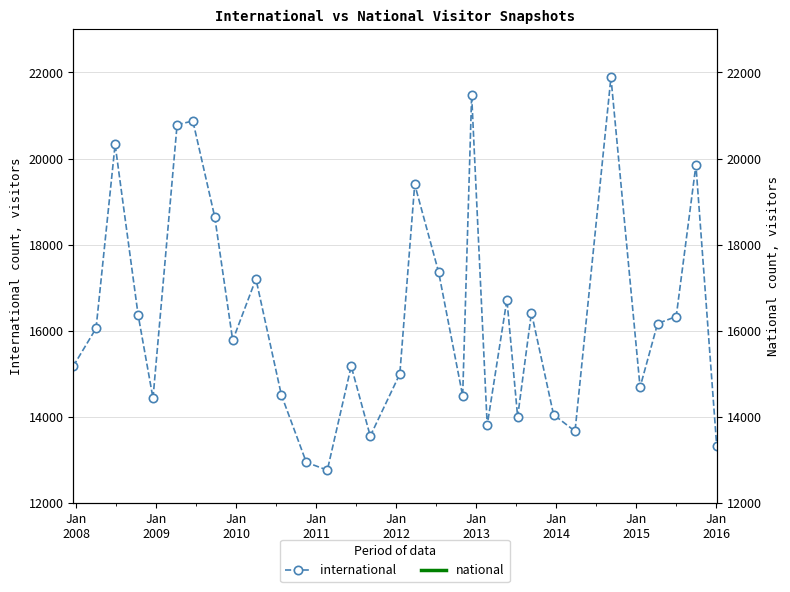

Between Jan
2015 and Jan
2009, which is larger?

Jan
2009